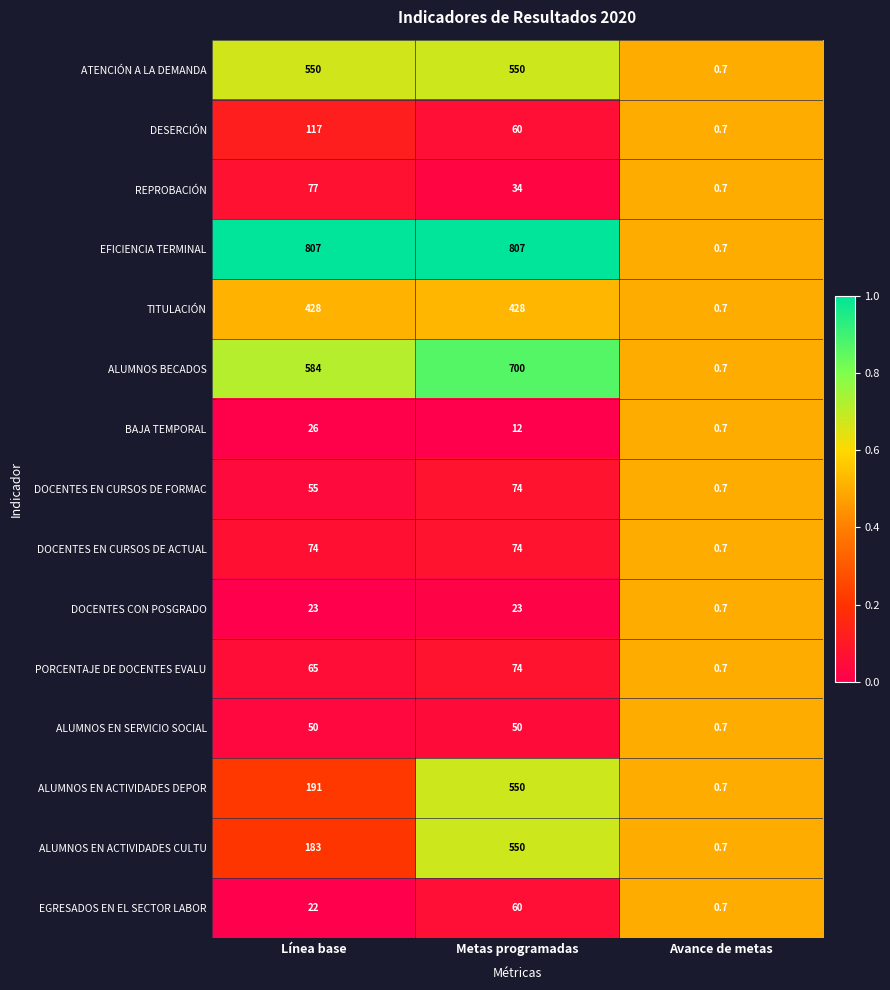

At which label is ALUMNOS EN ACTIVIDADES CULTU closest to 275?

Línea base